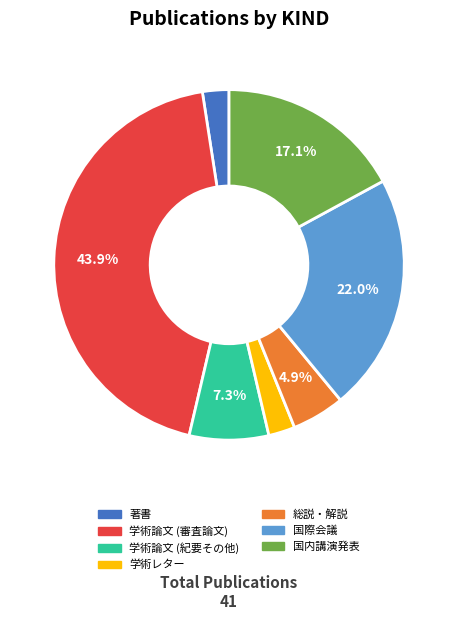

Is it true that 著書 is 8% of the pie?

False